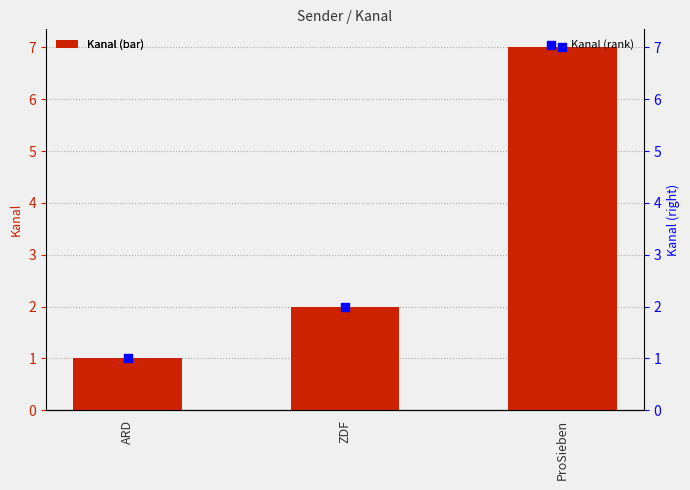

Which series reaches the minimum Y coordinate?

Kanal